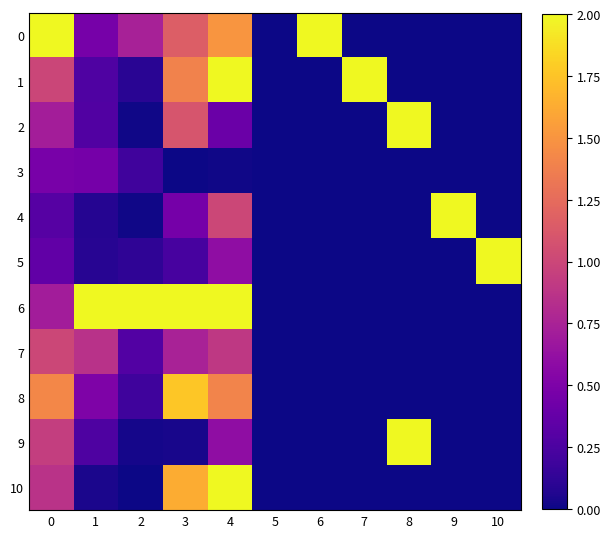

Between 2 and 7, which series saw the biggest shift?

6